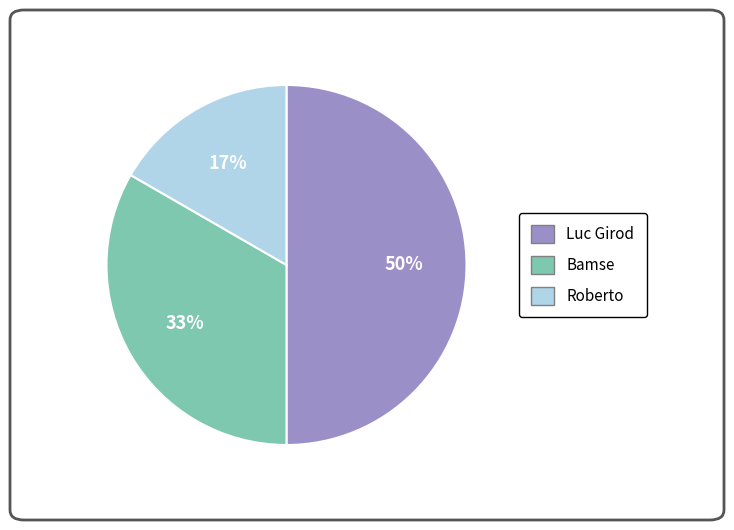

To the nearest percent, what is the difference between the largest and smallest slice percentages?

33%